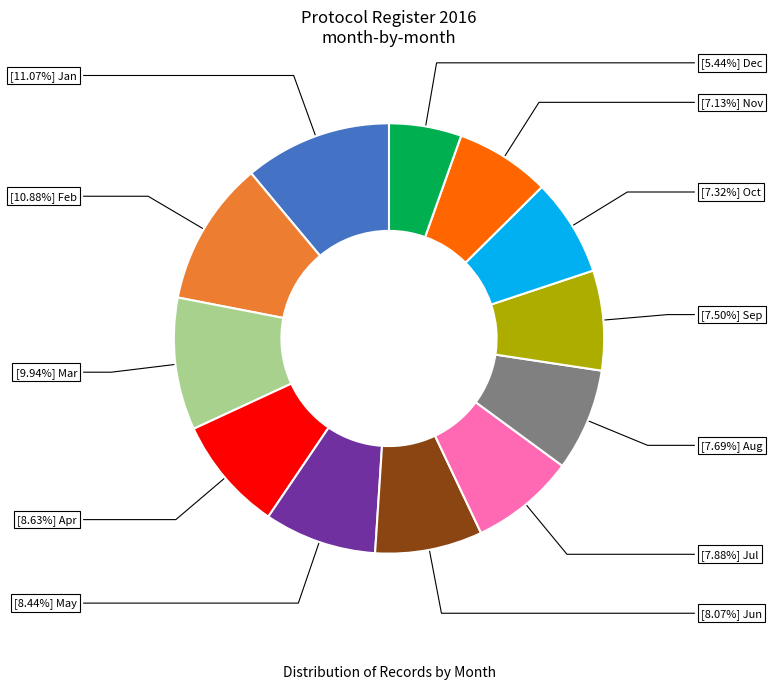

How many segments does this pie chart have?

12